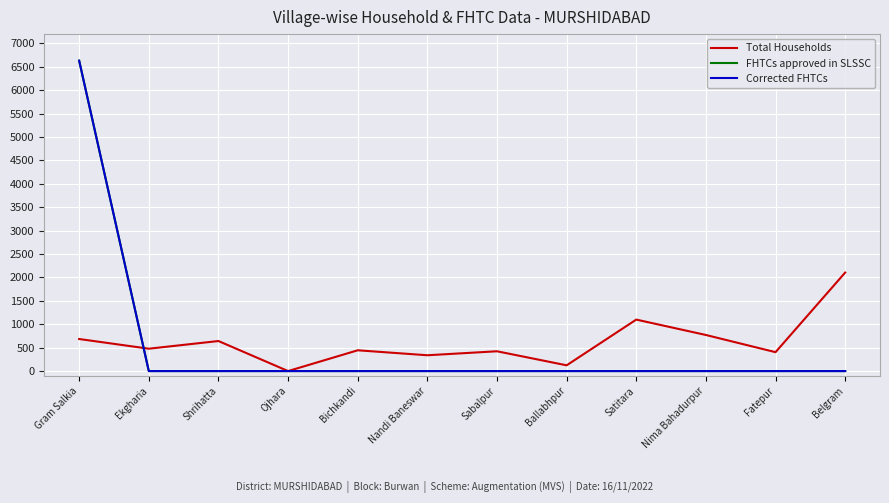

List the labels in order of FHTCs approved in SLSSC value, smallest first.

Ekgharia, Shrihatta, Ojhara, Bichkandi, Nandi Baneswar, Sabalpur, Ballabhpur, Satitara, Nima Bahadurpur, Fatepur, Belgram, Gram Salkia